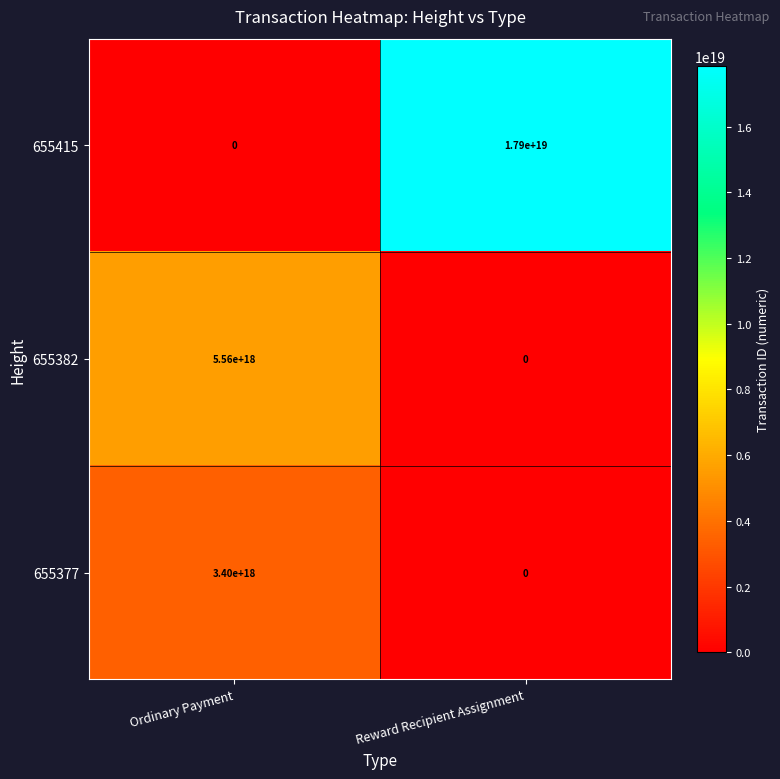

Which label corresponds to the largest value in the chart?

Reward Recipient Assignment